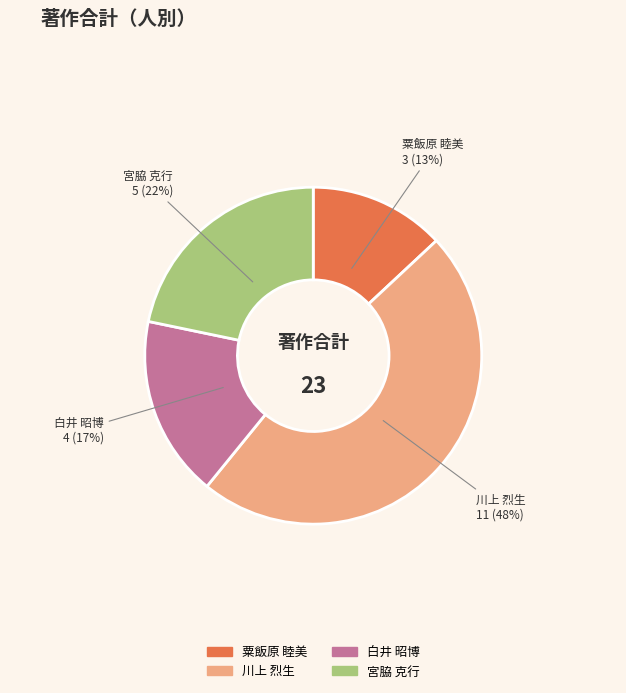

Which category has the smallest portion of the pie?

粟飯原 睦美